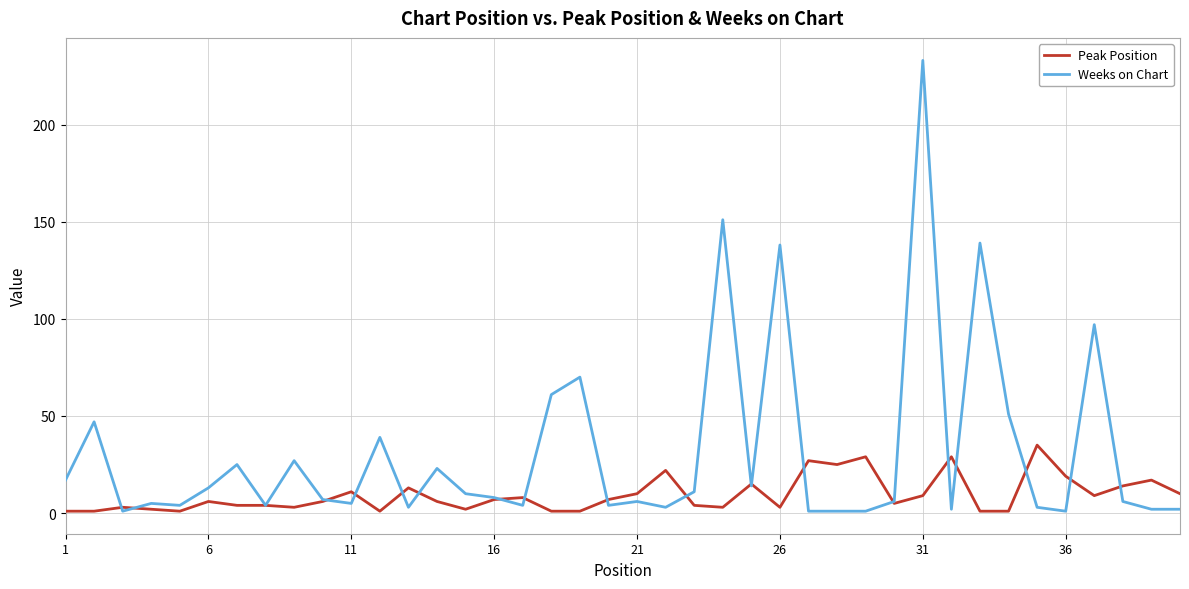

Does the chart display data point markers on the line(s)?

No